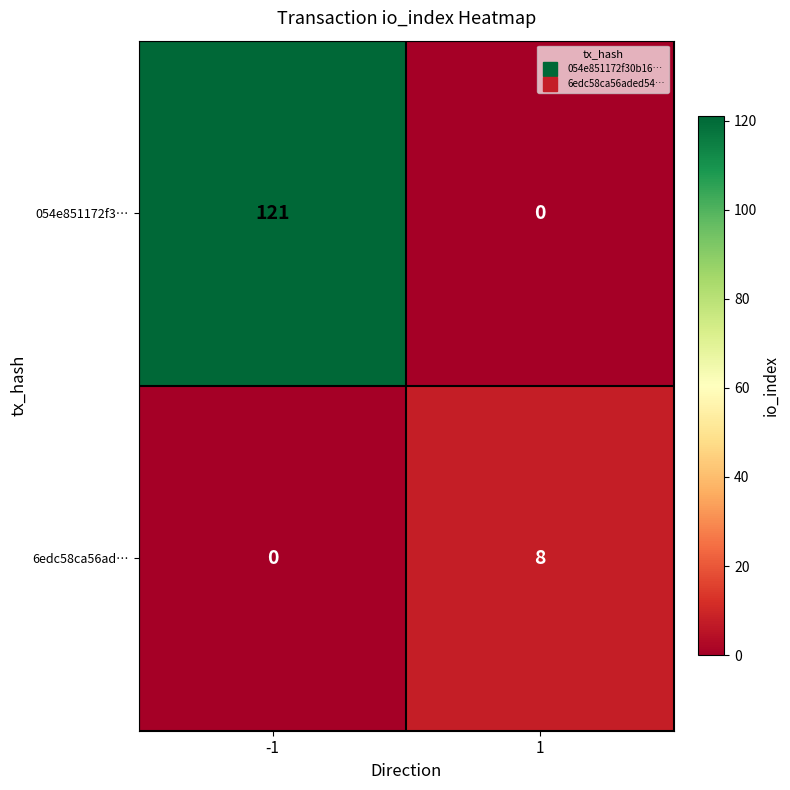

List the series in order of their overall mean, highest first.

054e851172f3…, 6edc58ca56ad…